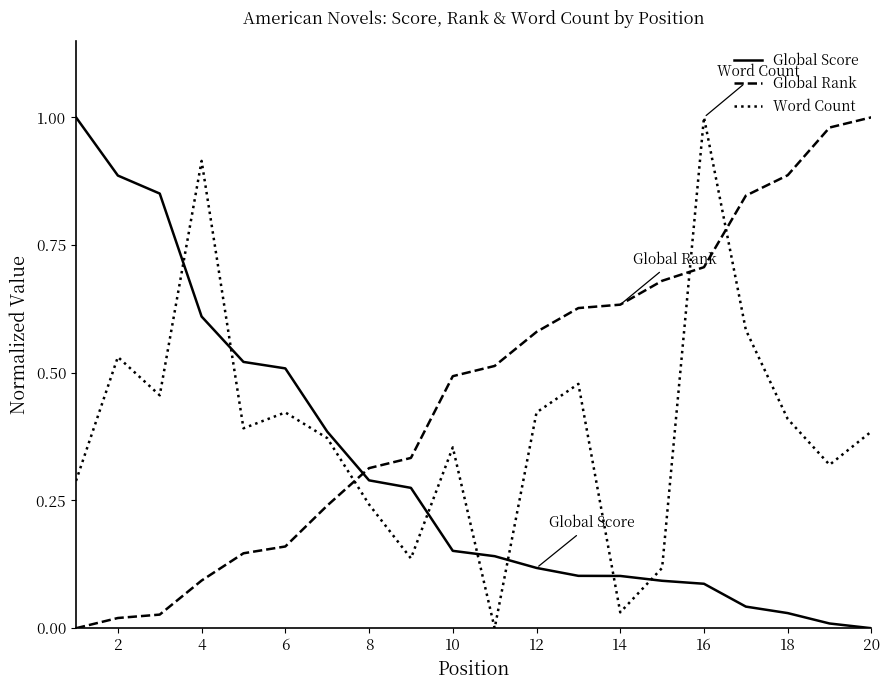

What are all the series names shown in the legend?

Global Score, Global Rank, Word Count